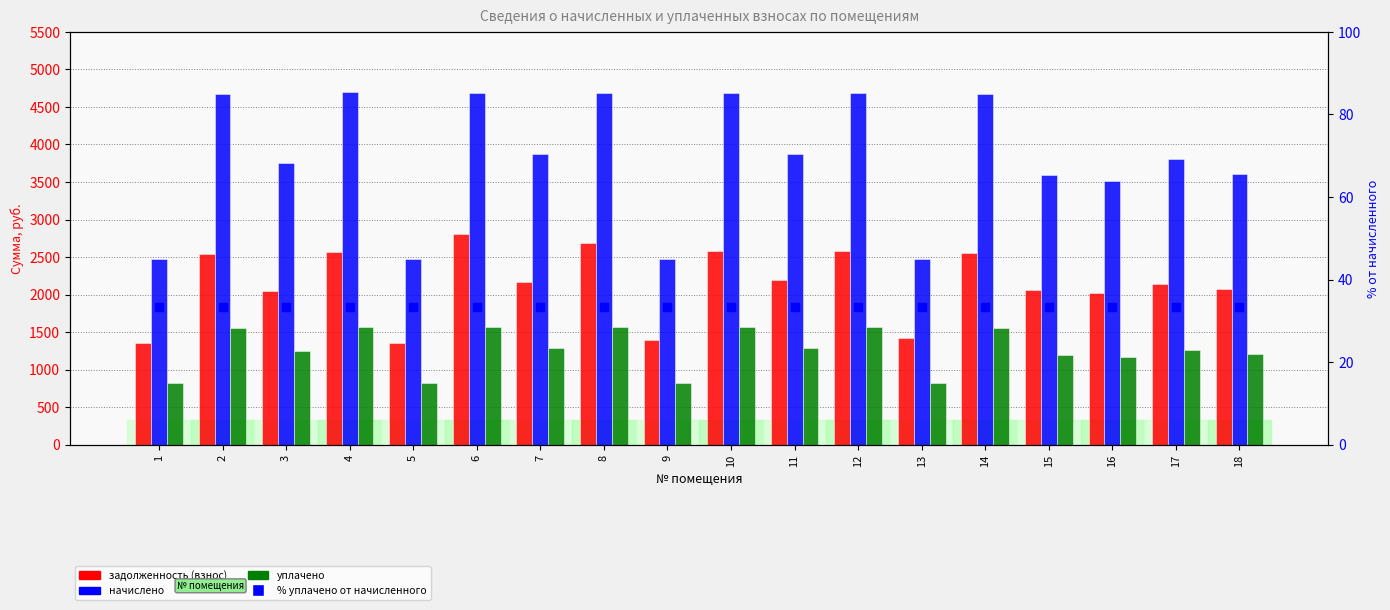

Reading left to right, extract all data points from this chart.

задолженность (взнос): 1=1350.2	2=2543.5	3=2049.7	4=2561.0	5=1350.2	6=2803.5	7=2162.1	8=2689.4	9=1392.9	10=2576.7	11=2187.8	12=2576.7	13=1420.3	14=2557.9	15=2061.8	16=2019.1	17=2138.8	18=2070.9
начислено: 1=2477.5	2=4667.3	3=3748.2	4=4699.3	5=2477.5	6=4691.3	7=3876.1	8=4691.3	9=2477.5	10=4691.3	11=3876.1	12=4691.3	13=2477.5	14=4675.3	15=3596.4	16=3508.4	17=3804.2	18=3612.4
уплачено: 1=825.8	2=1555.8	3=1249.4	4=1566.4	5=825.8	6=1563.8	7=1292.0	8=1563.8	9=825.8	10=1563.8	11=1292.0	12=1563.8	13=825.8	14=1558.4	15=1198.8	16=1169.5	17=1268.1	18=1204.1
% уплачено от начисленного: 1=33.3	2=33.3	3=33.3	4=33.3	5=33.3	6=33.3	7=33.3	8=33.3	9=33.3	10=33.3	11=33.3	12=33.3	13=33.3	14=33.3	15=33.3	16=33.3	17=33.3	18=33.3